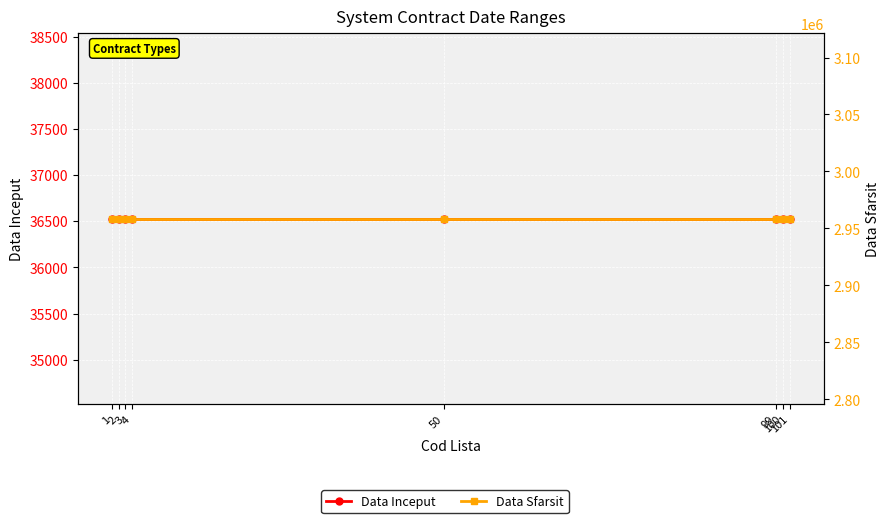

True or false: Data Inceput has a value of 36526 at 99.

True